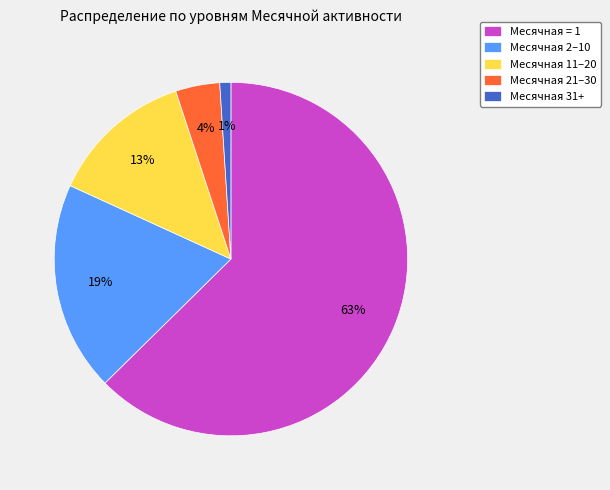

Which category has the biggest portion of the pie?

Месячная = 1